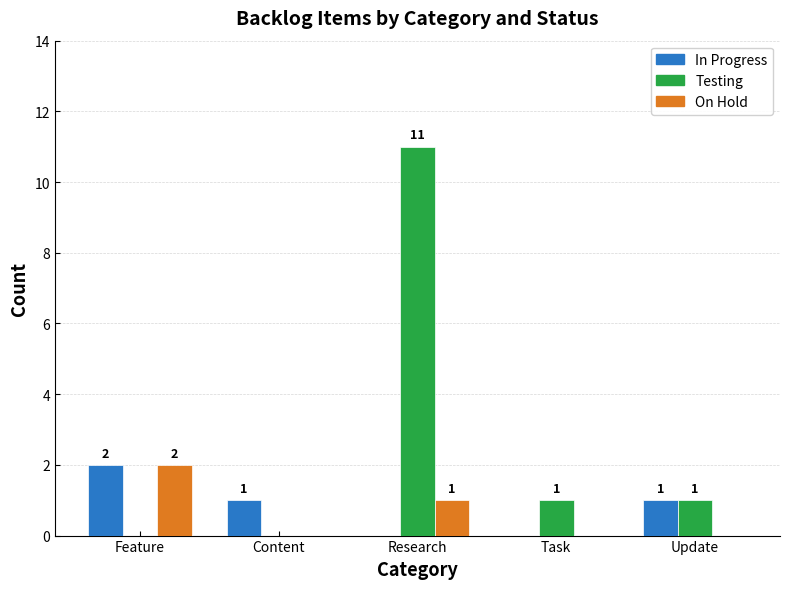

Reading left to right, list all the values displayed in this chart.

In Progress: Feature=2	Content=1	Research=0	Task=0	Update=1
Testing: Feature=0	Content=0	Research=11	Task=1	Update=1
On Hold: Feature=2	Content=0	Research=1	Task=0	Update=0